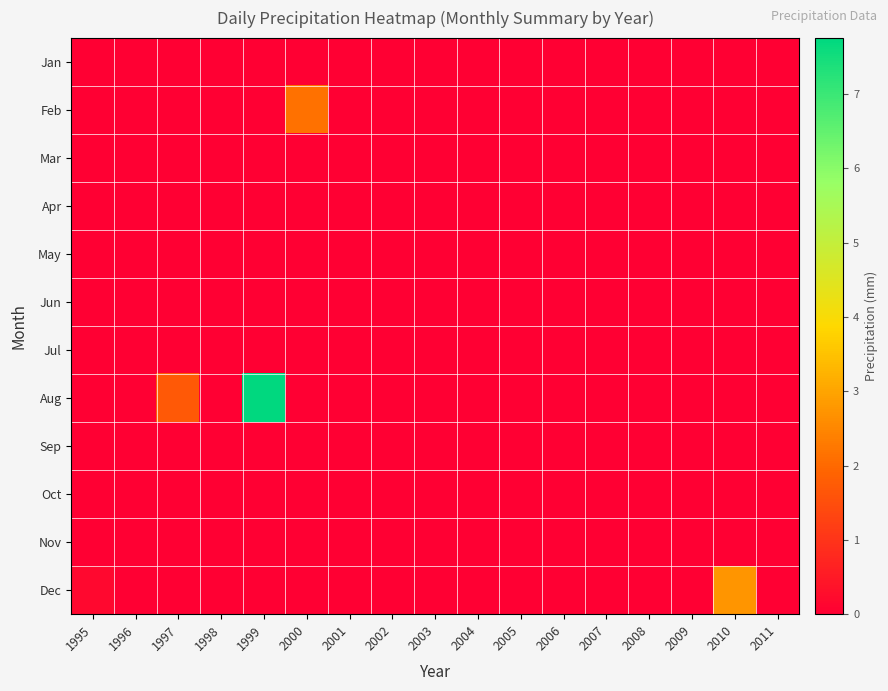

Between 1996 and 2007, which is larger?

1996